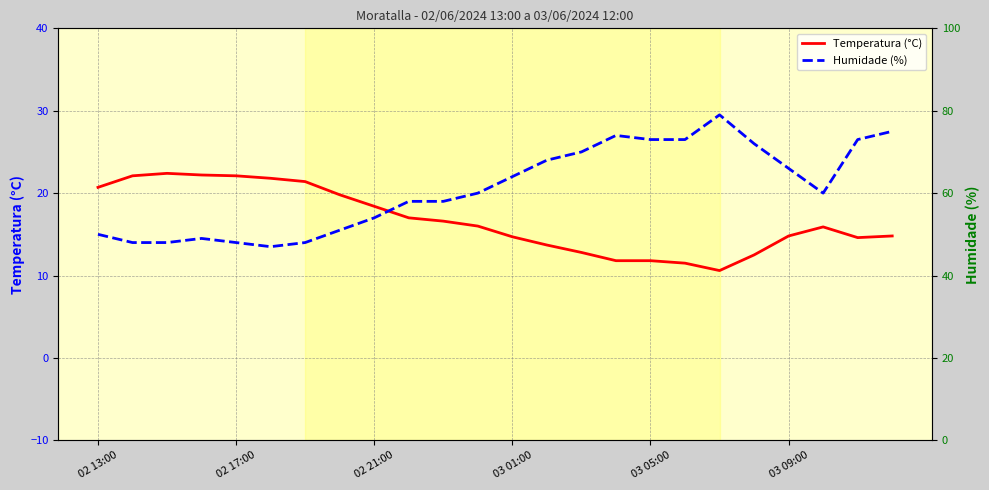

What is the minimum value for Temperatura (°C)?

10.6